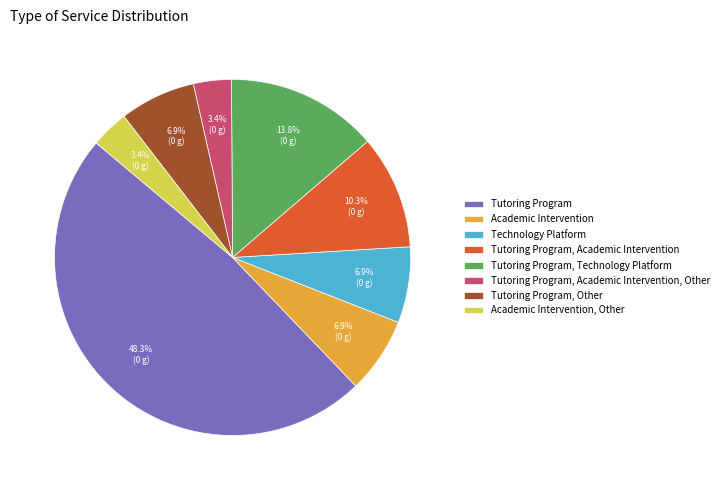

How many slices are in this pie chart?

8